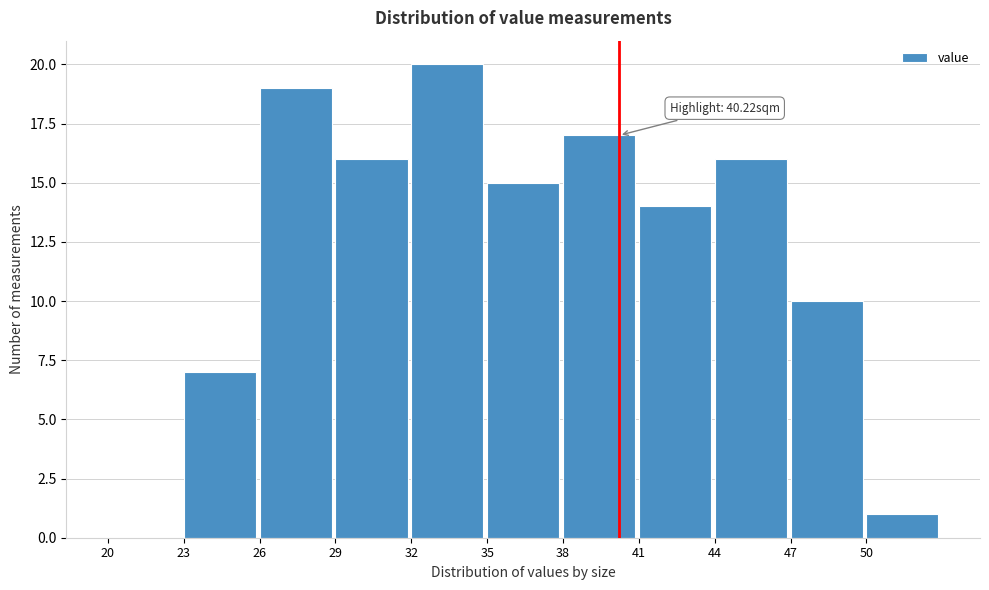

Over which range of the x-axis is the bar tallest?

32 to 35